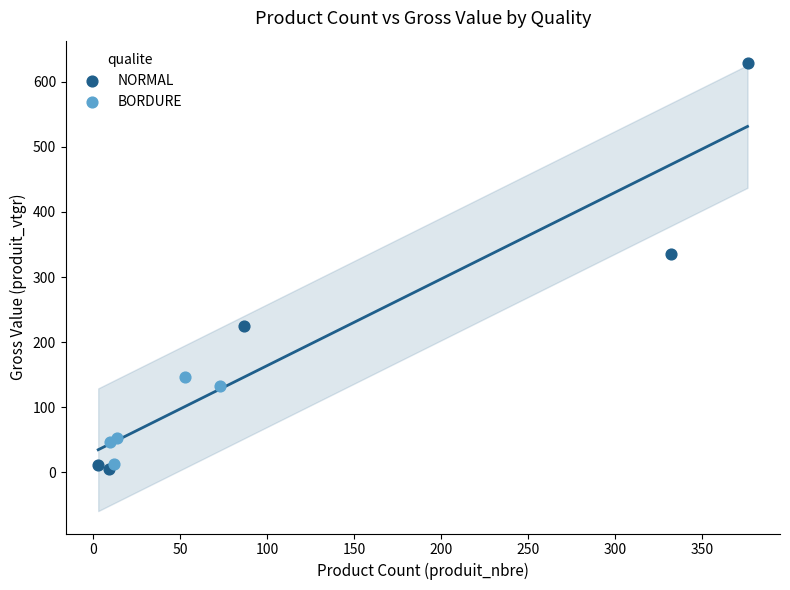

Which series contains the lowest Y value?

NORMAL